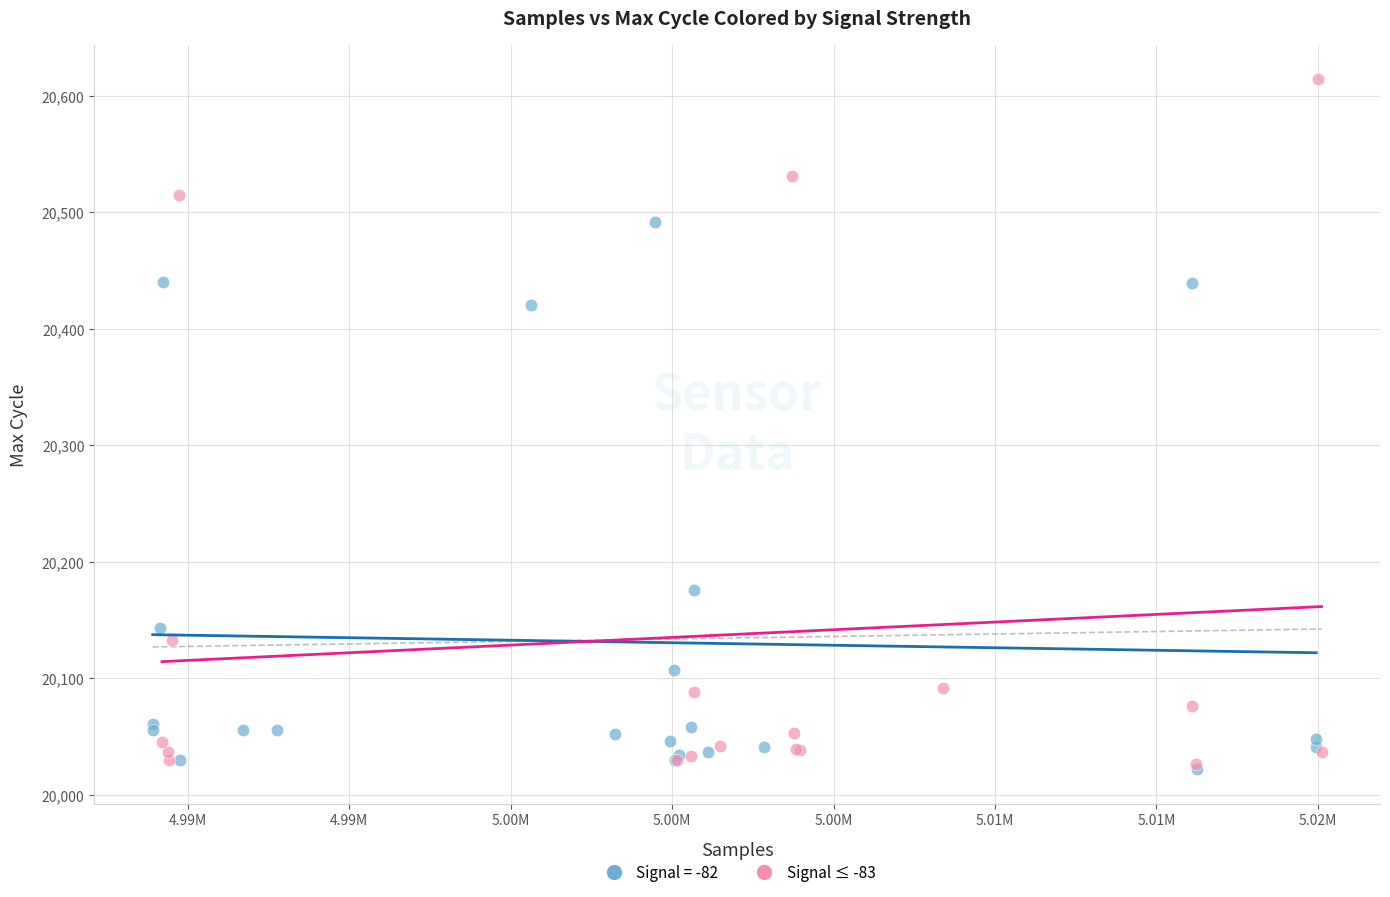

Which series has the widest spread of Y values?

Signal ≤ -83